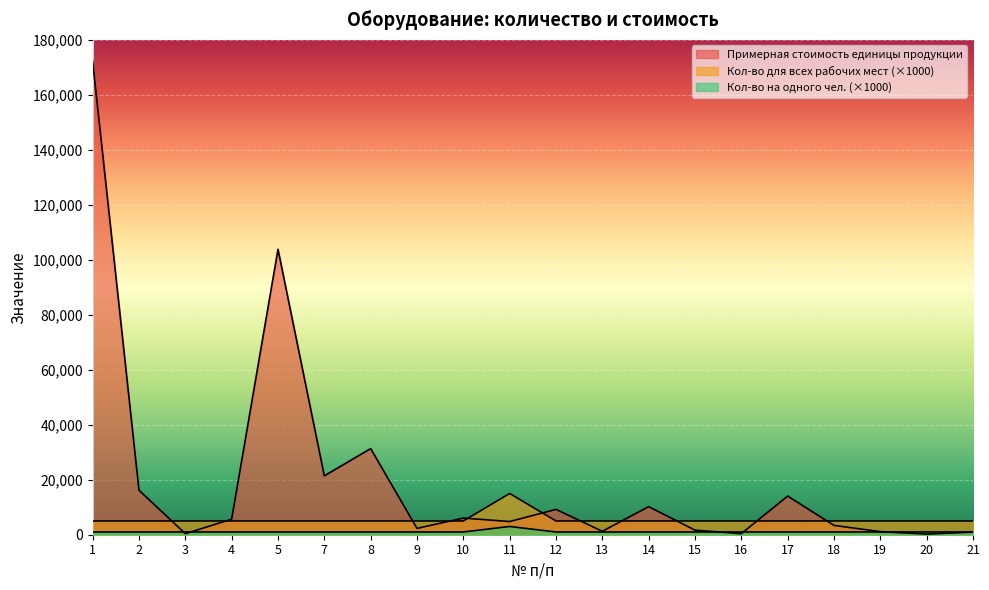

How many lines are shown in the chart?

3